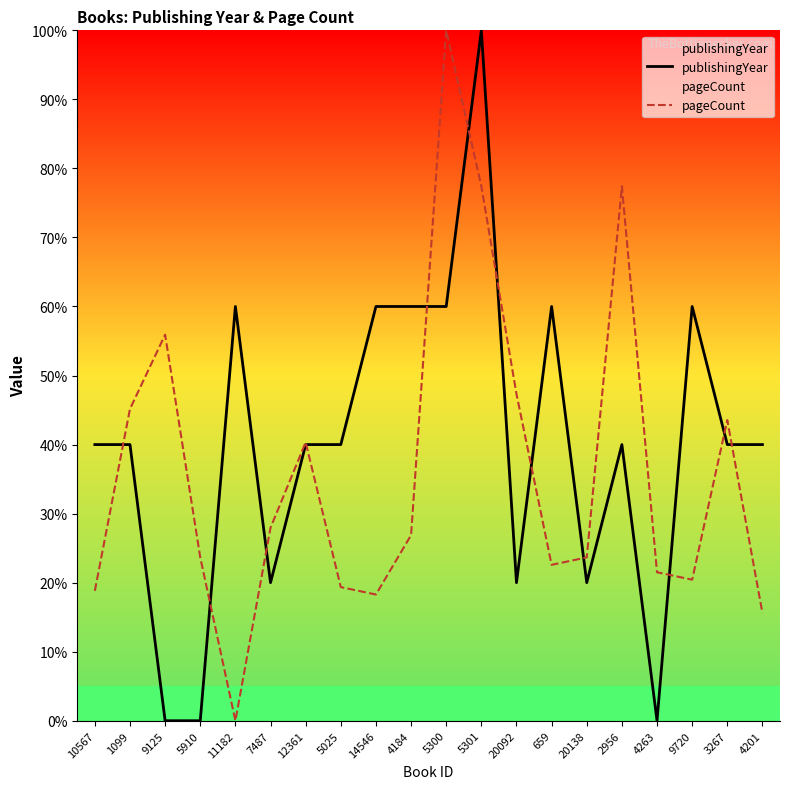

Which series has the largest total across all categories?

publishingYear